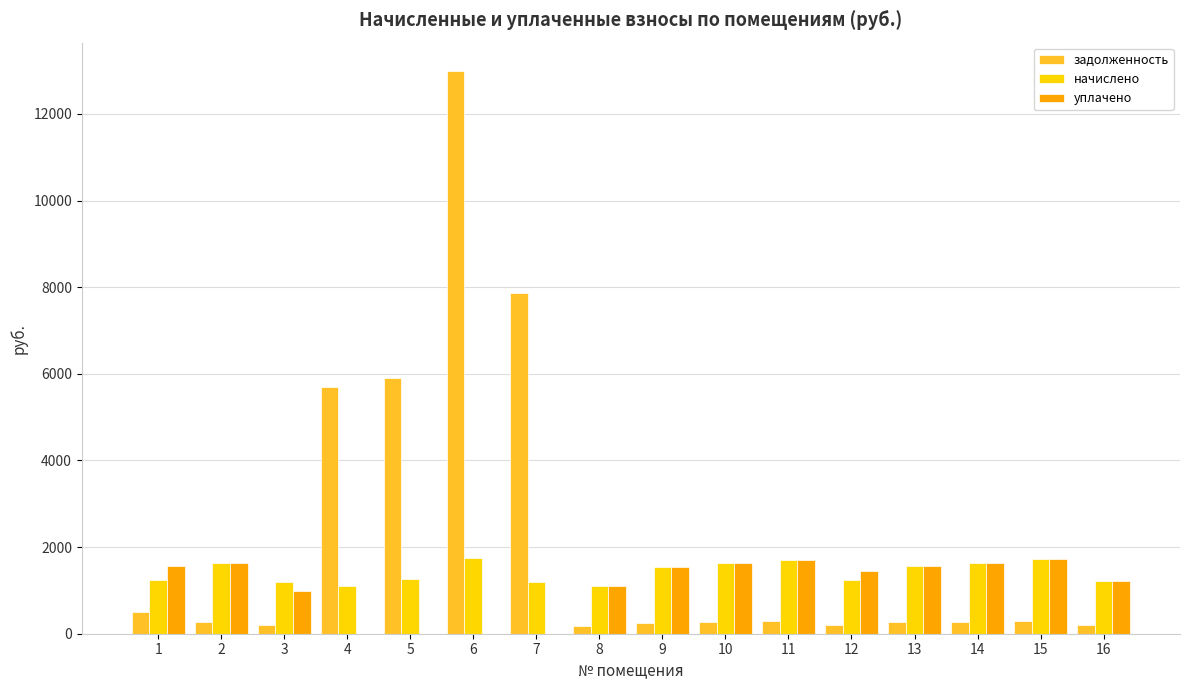

Is the value of начислено at 10 greater than the value of уплачено at 3?

Yes